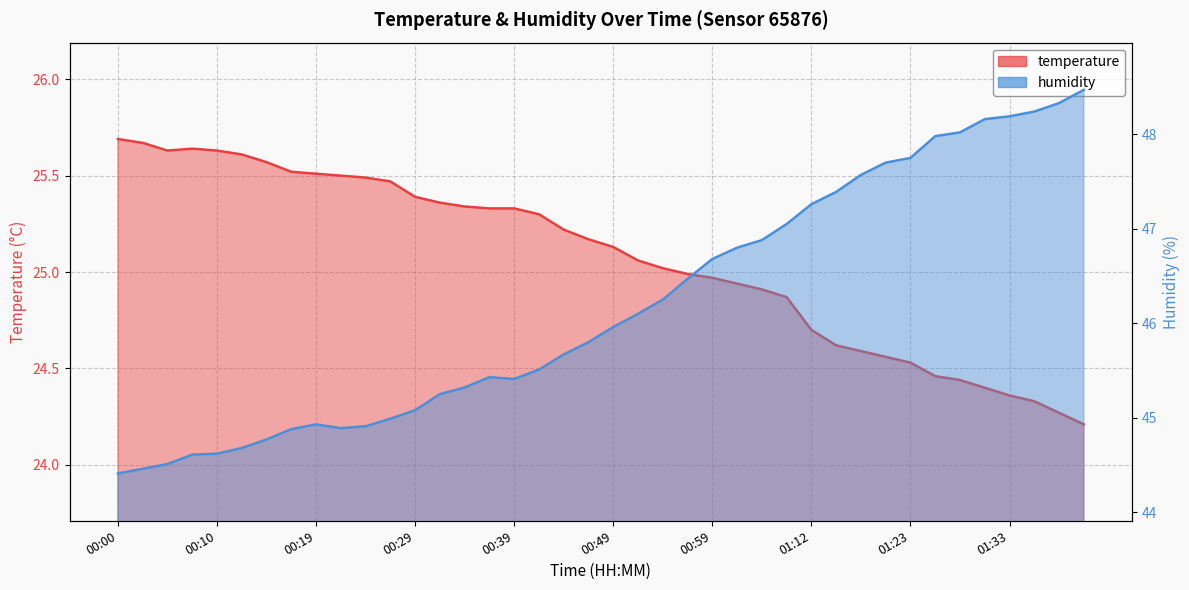

How many lines are shown in the chart?

2